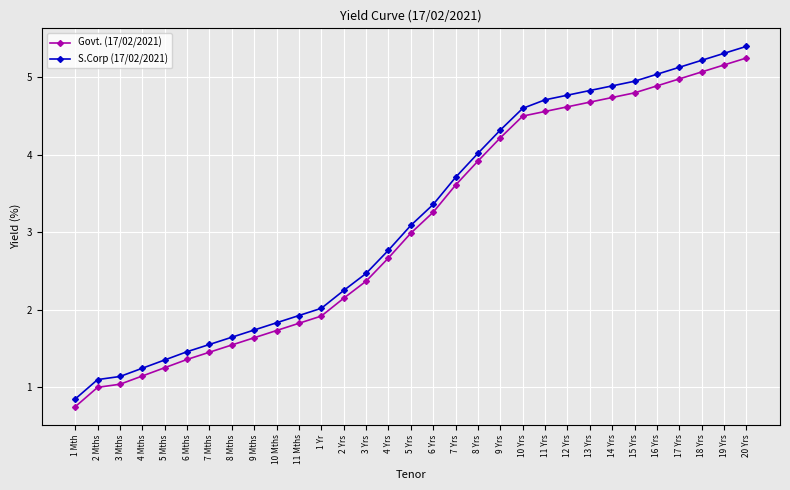

The value of S.Corp (17/02/2021) at 13 Yrs is 6.4. True or false?

False